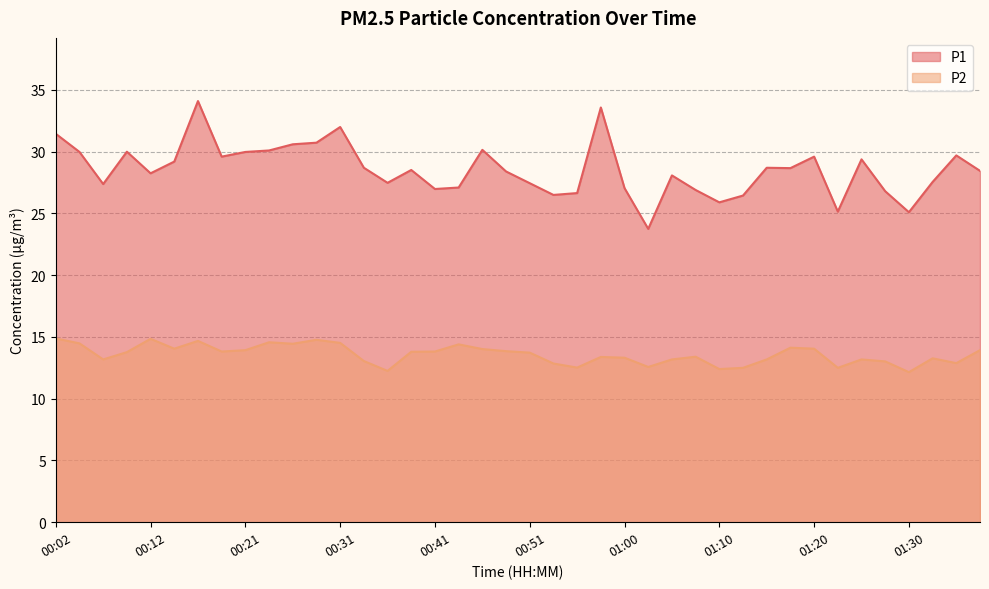

The value of P2 at 00:21 is 6.1. True or false?

False